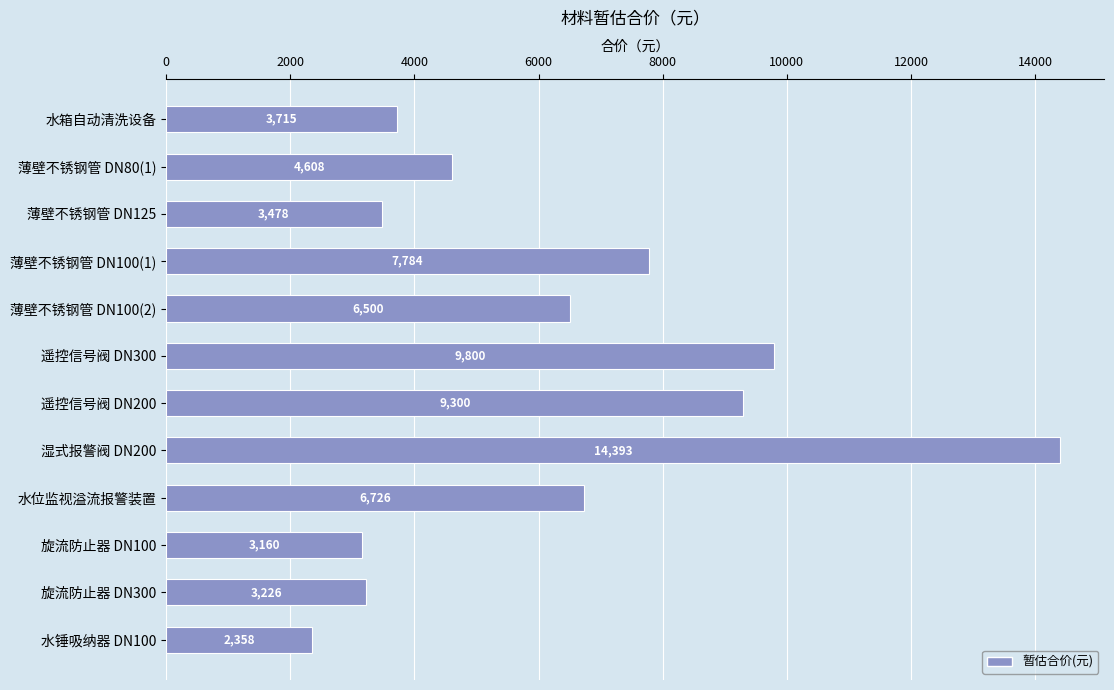

What position from the top is 湿式报警阀 DN200?

8